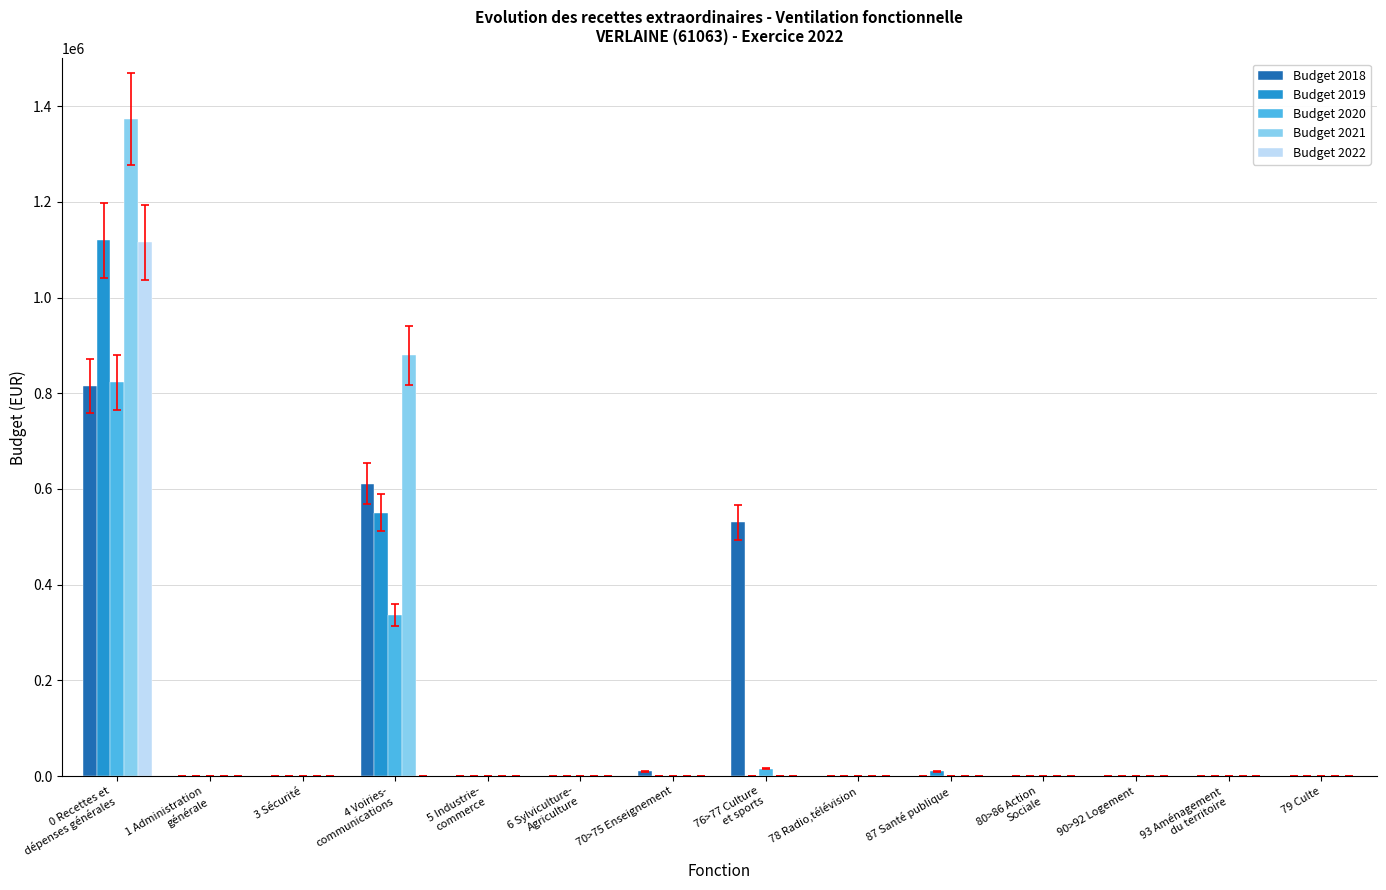

Reading left to right, list all the values displayed in this chart.

Budget 2018: 815564.5	0.0	0.0	611212.0	0.0	0.0	9844.6	530000.0	0.0	0.0	0.0	0.0	0.0	0.0
Budget 2019: 1119522.8	0.0	0.0	550000.0	0.0	0.0	0.0	0.0	0.0	10000.0	0.0	0.0	0.0	0.0
Budget 2020: 822732.0	0.0	0.0	336913.4	0.0	0.0	0.0	15000.0	0.0	0.0	0.0	0.0	0.0	0.0
Budget 2021: 1373081.3	0.0	0.0	879595.6	0.0	0.0	0.0	0.0	0.0	0.0	0.0	0.0	0.0	0.0
Budget 2022: 1115158.6	0.0	0.0	0.0	0.0	0.0	0.0	0.0	0.0	0.0	0.0	0.0	0.0	0.0